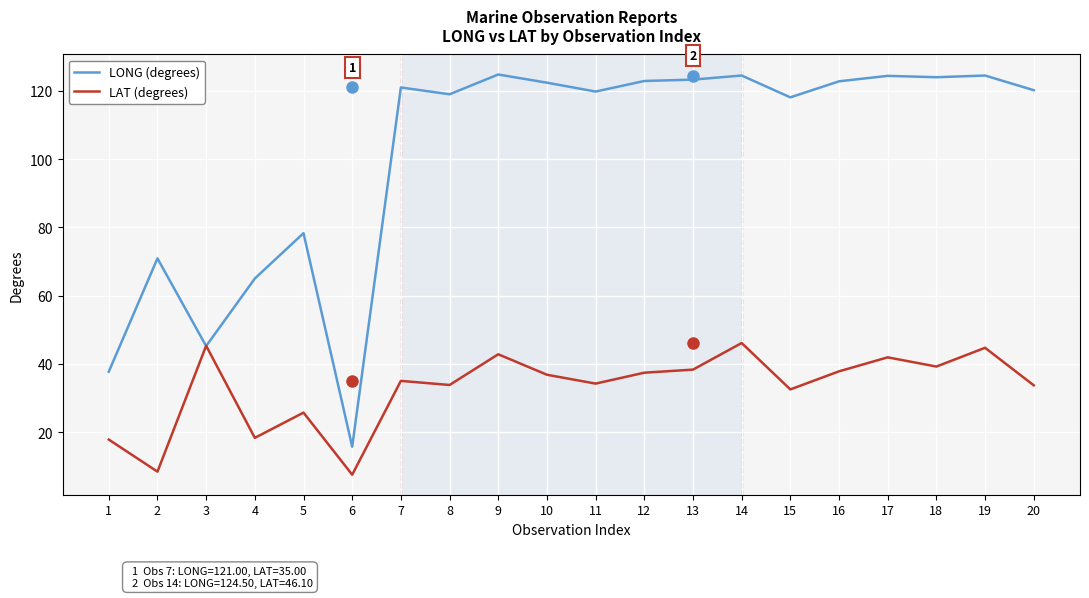

What is the smallest value displayed?

7.5